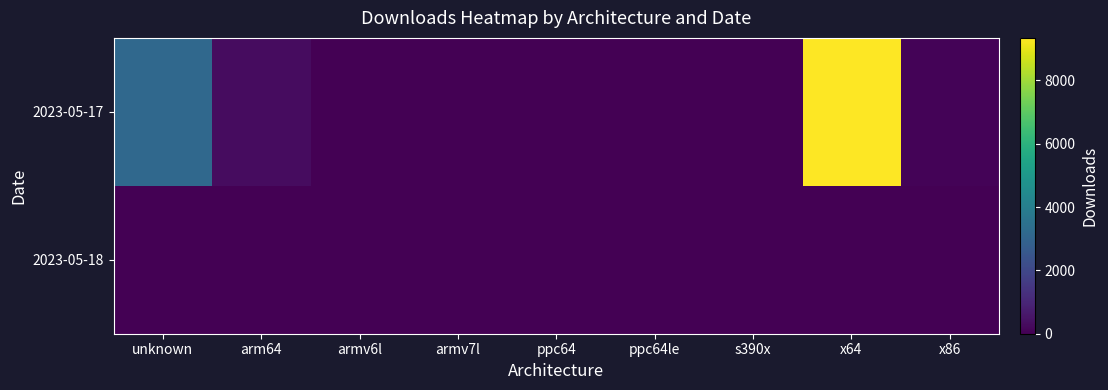

Which series has the largest total across all categories?

2023-05-17